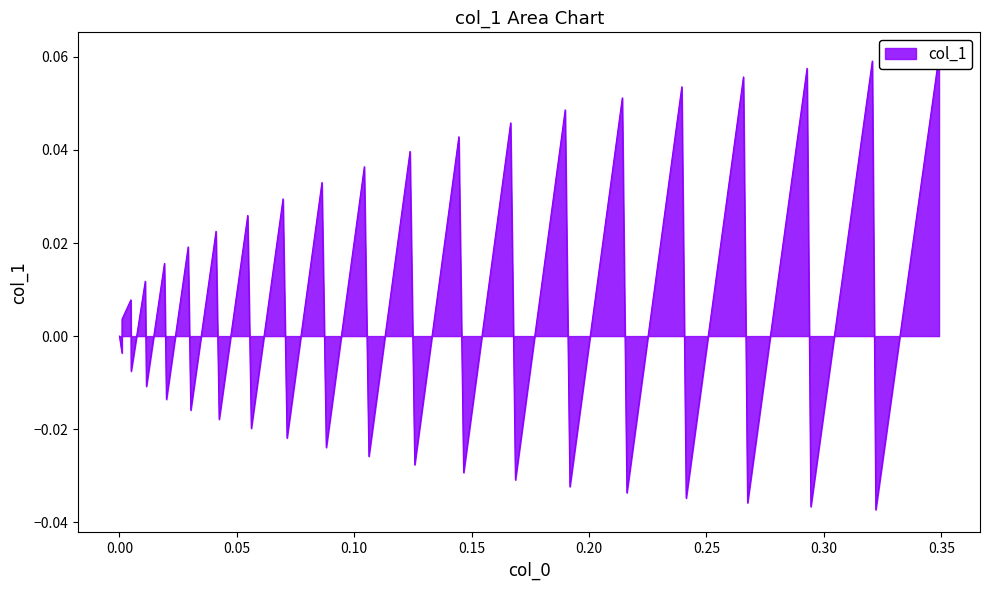

Does the chart have visible grid lines?

No